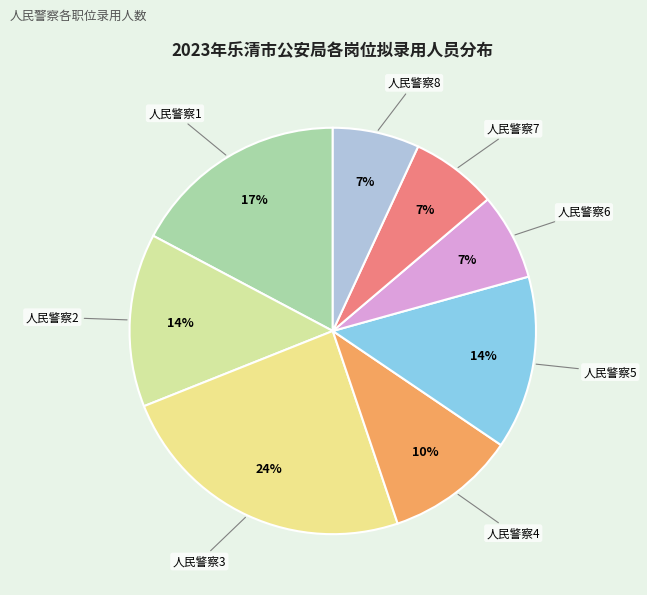

Is there any slice that represents more than half of the pie?

No